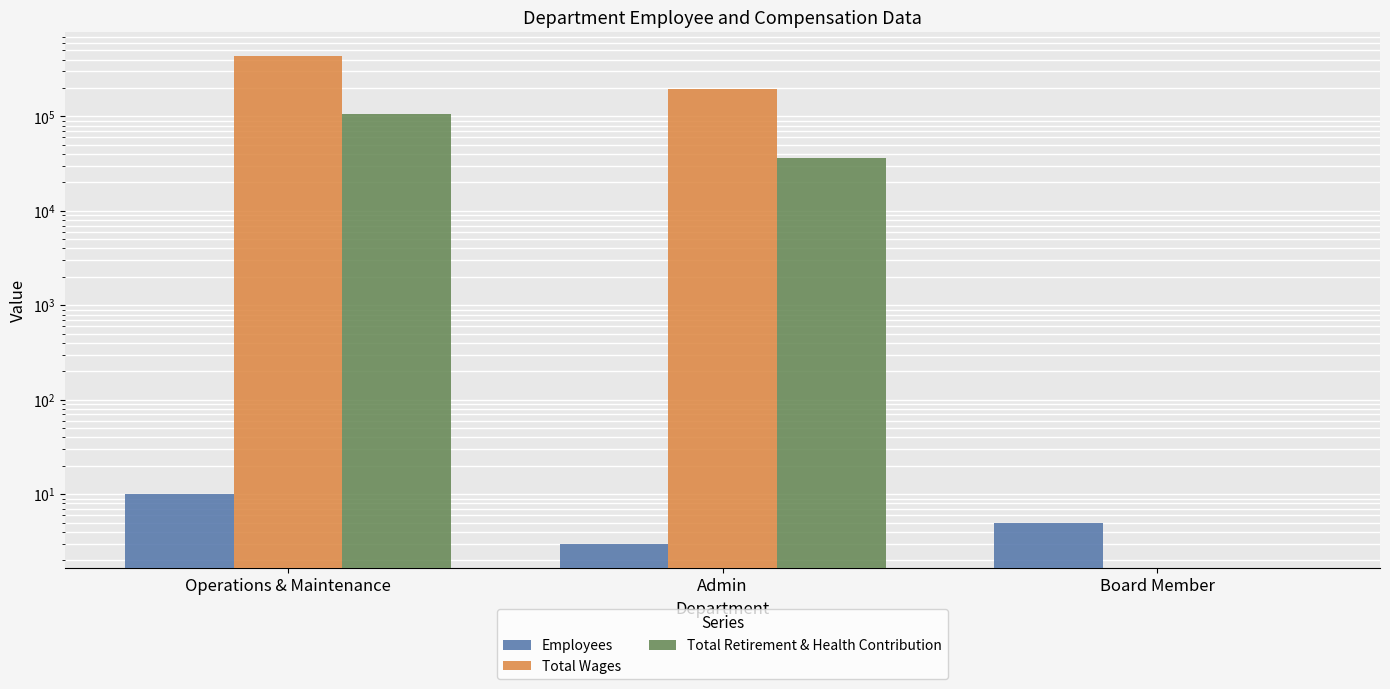

At Admin, list the series in order from smallest to largest.

Employees, Total Retirement & Health Contribution, Total Wages